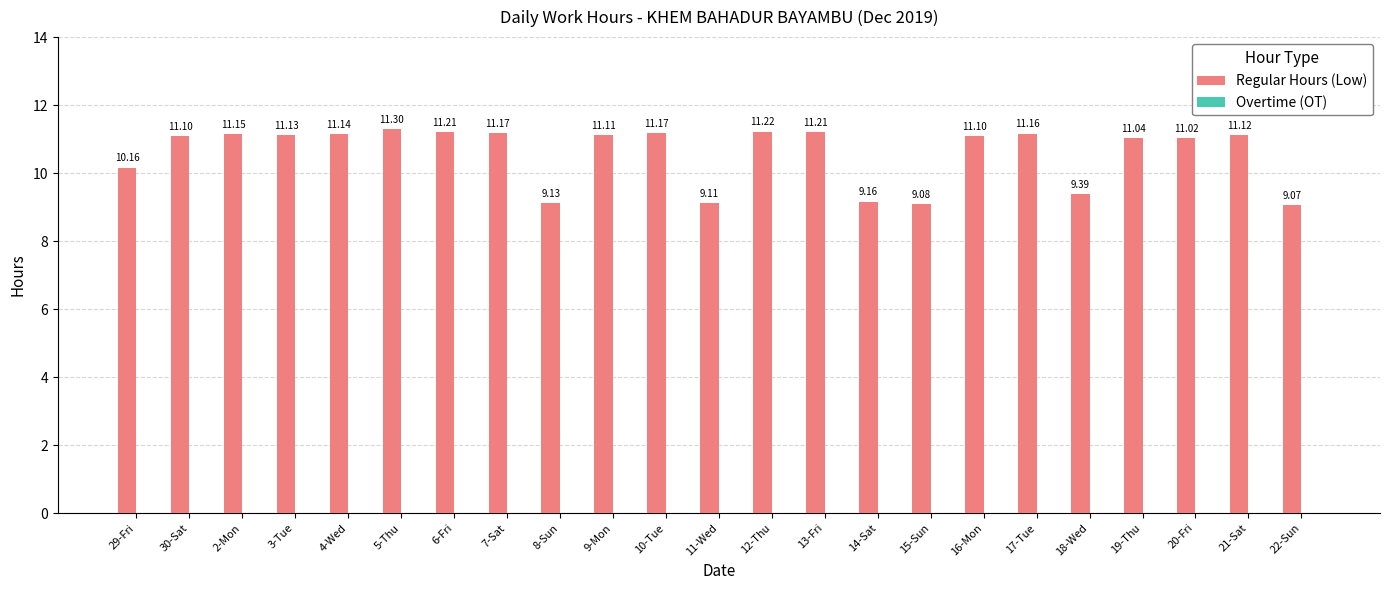

Which has a higher value, 15-Sun or 20-Fri?

20-Fri